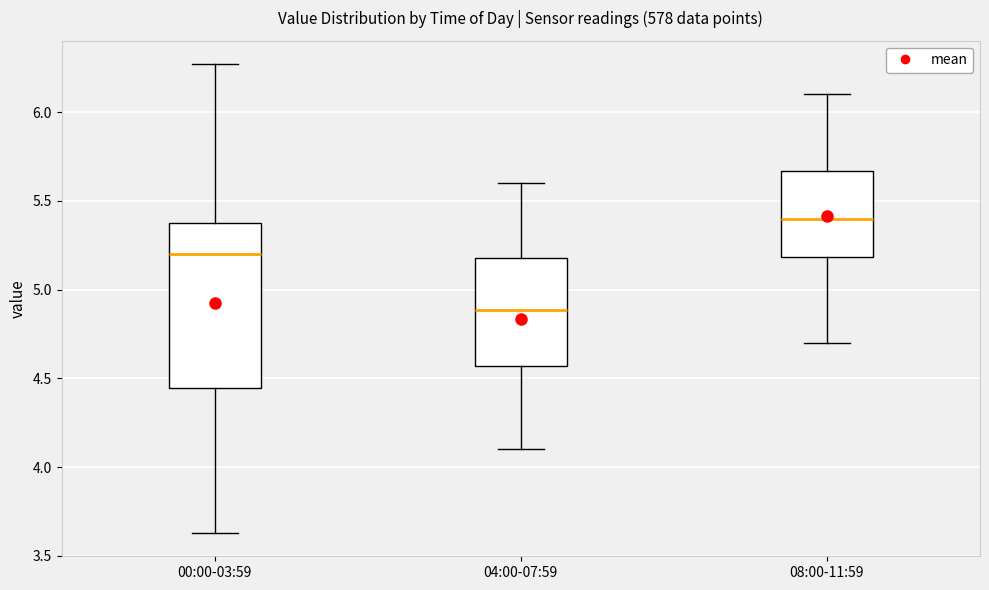

Reading left to right, read every box against the y-axis: the position of its median line, the range the box covers, and the ends of its whiskers. The values are not printed on the chart, so give them approximately, as read against the axis.

00:00-03:59: median 5.20, box 4.45 to 5.40, whiskers 3.65 to 6.25
04:00-07:59: median 4.90, box 4.55 to 5.20, whiskers 4.10 to 5.60
08:00-11:59: median 5.40, box 5.20 to 5.65, whiskers 4.70 to 6.10